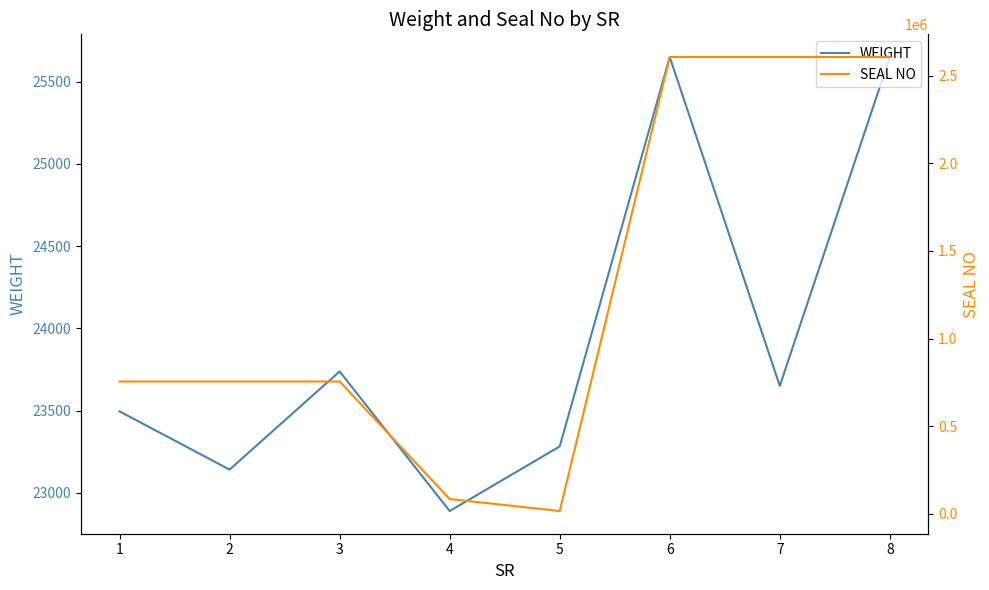

At which label does WEIGHT first exceed 23650?

3